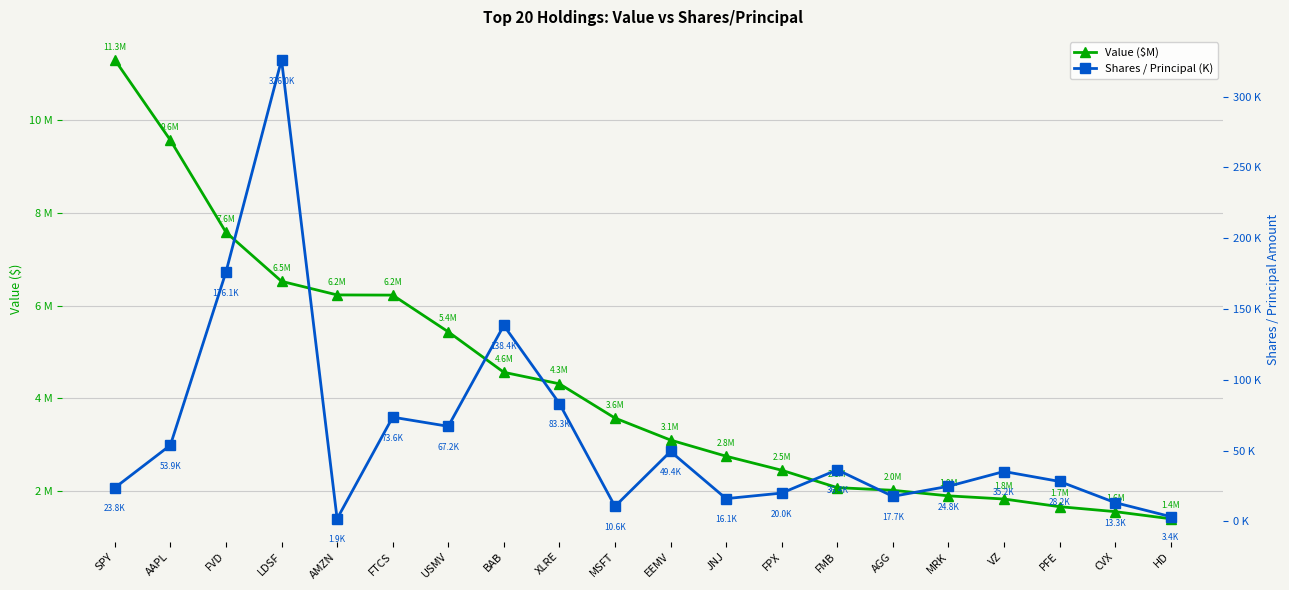

Where is Value ($M) nearest to the value 6?

FTCS